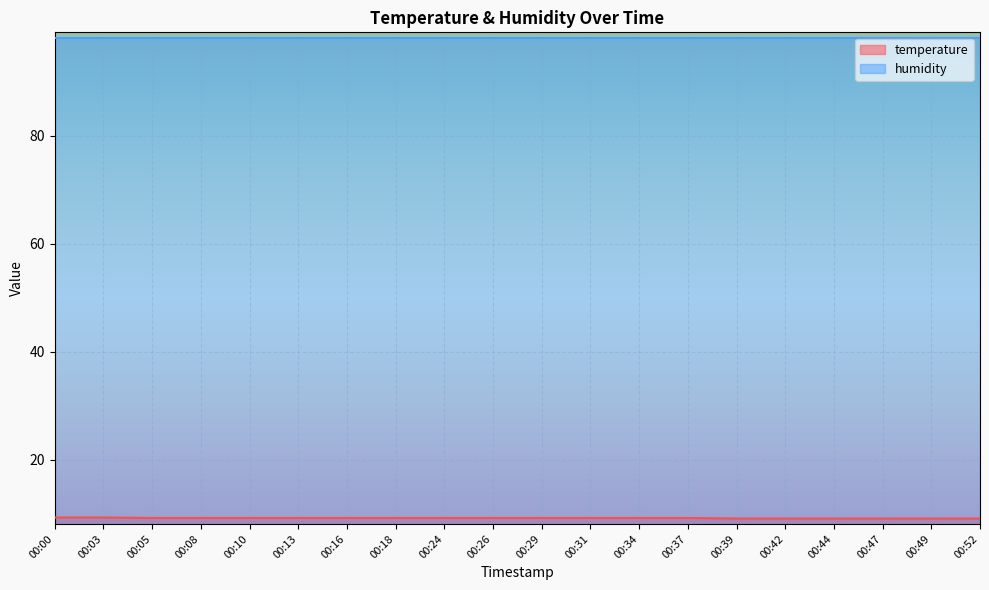

Rank the categories by value from lowest to highest.

00:39, 00:42, 00:44, 00:47, 00:49, 00:52, 00:05, 00:08, 00:10, 00:13, 00:16, 00:18, 00:24, 00:26, 00:29, 00:31, 00:34, 00:37, 00:00, 00:03